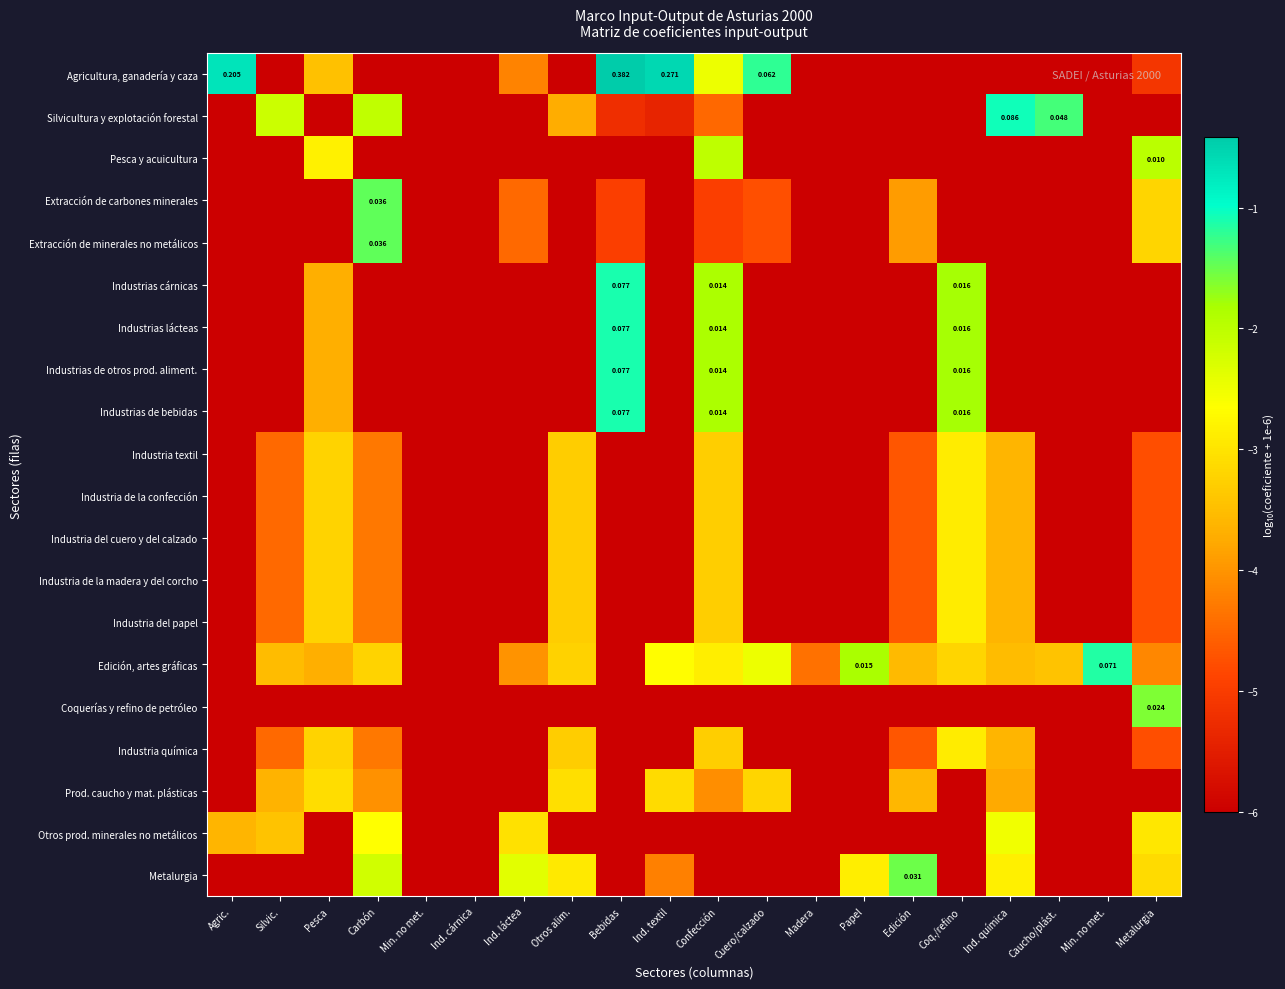

At Ind. química, list the series in order from smallest to largest.

Agricultura, ganadería y caza, Pesca y acuicultura, Extracción de carbones minerales, Extracción de minerales no metálicos, Industrias cárnicas, Industrias lácteas, Industrias de otros prod. aliment., Industrias de bebidas, Coquerías y refino de petróleo, Prod. caucho y mat. plásticas, Industria textil, Industria de la confección, Industria del cuero y del calzado, Industria de la madera y del corcho, Industria del papel, Industria química, Edición, artes gráficas, Metalurgia, Otros prod. minerales no metálicos, Silvicultura y explotación forestal